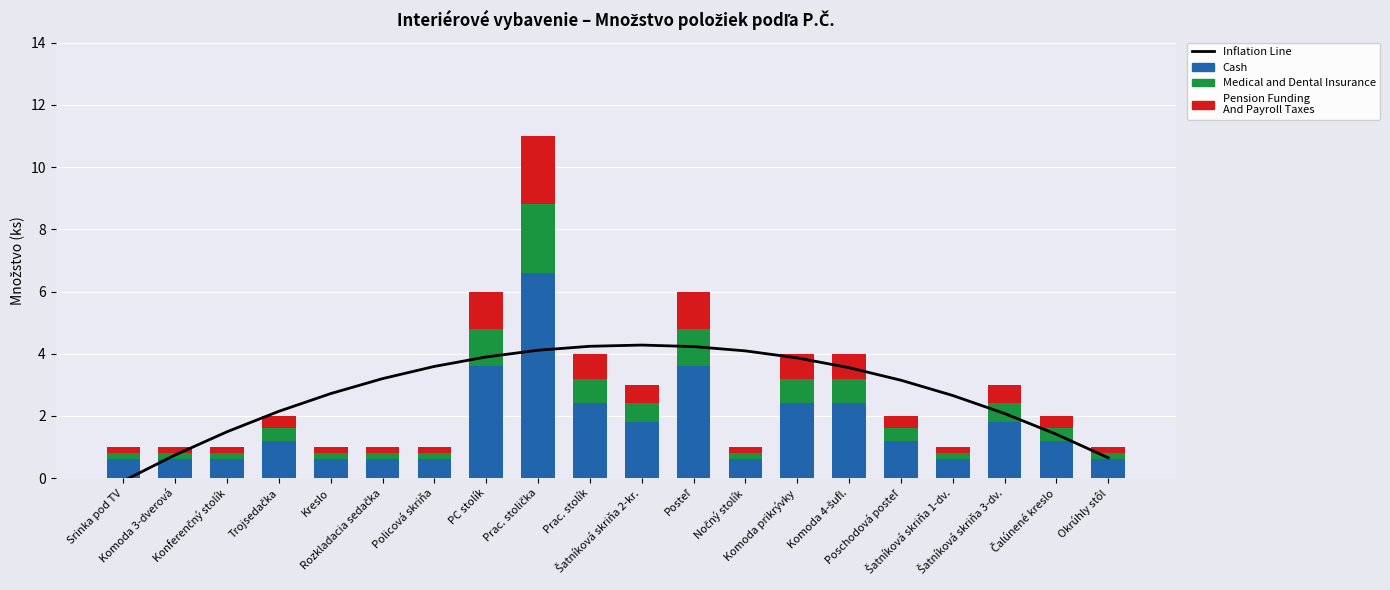

True or false: Inflation Line has a value of 0.3 at Čalúnené kreslo.

False